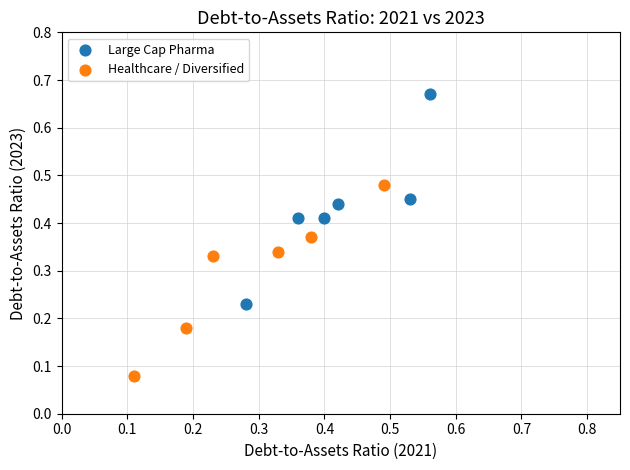

Which series reaches the maximum Y coordinate?

Large Cap Pharma